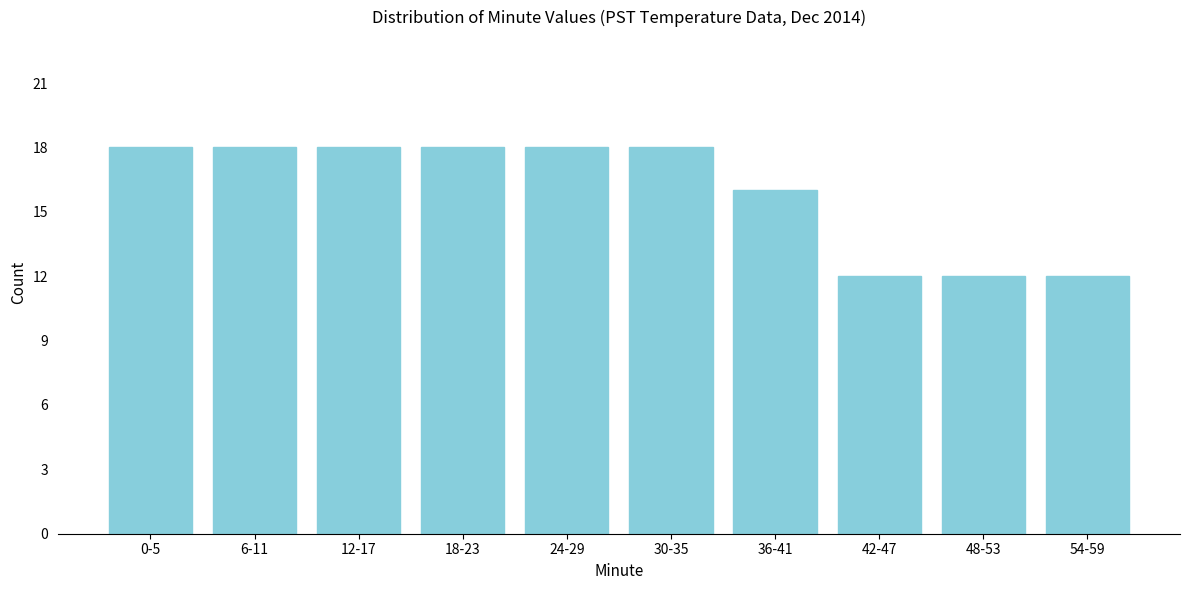

Reading right to left, list all the values displayed in this chart.

12	12	12	16	18	18	18	18	18	18